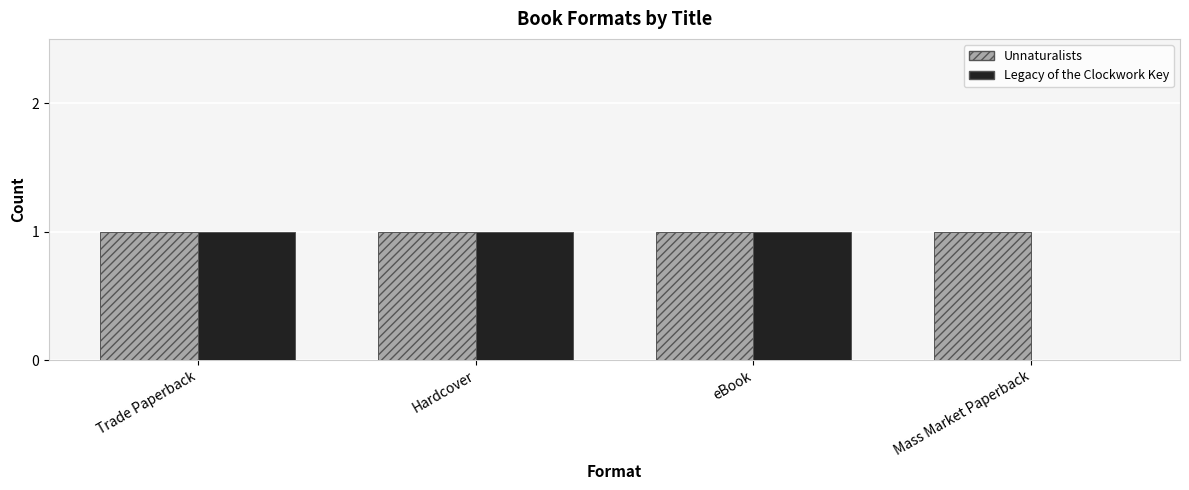

Is the value of Unnaturalists at Trade Paperback greater than the value of Legacy of the Clockwork Key at Mass Market Paperback?

Yes